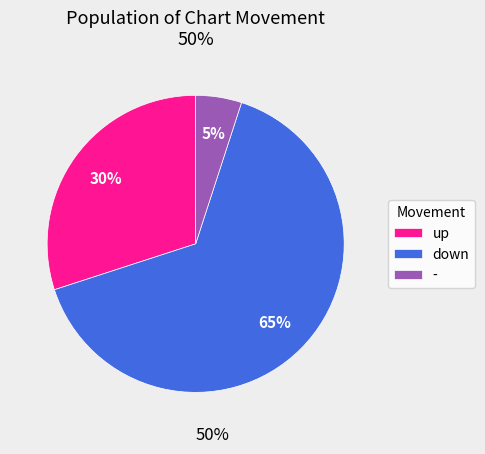

Between down and up, which is larger?

down